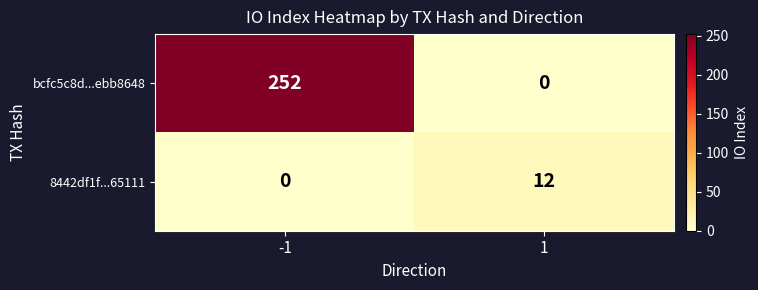

What is the sum of the 8442df1f...65111 values at -1 and 1?

12